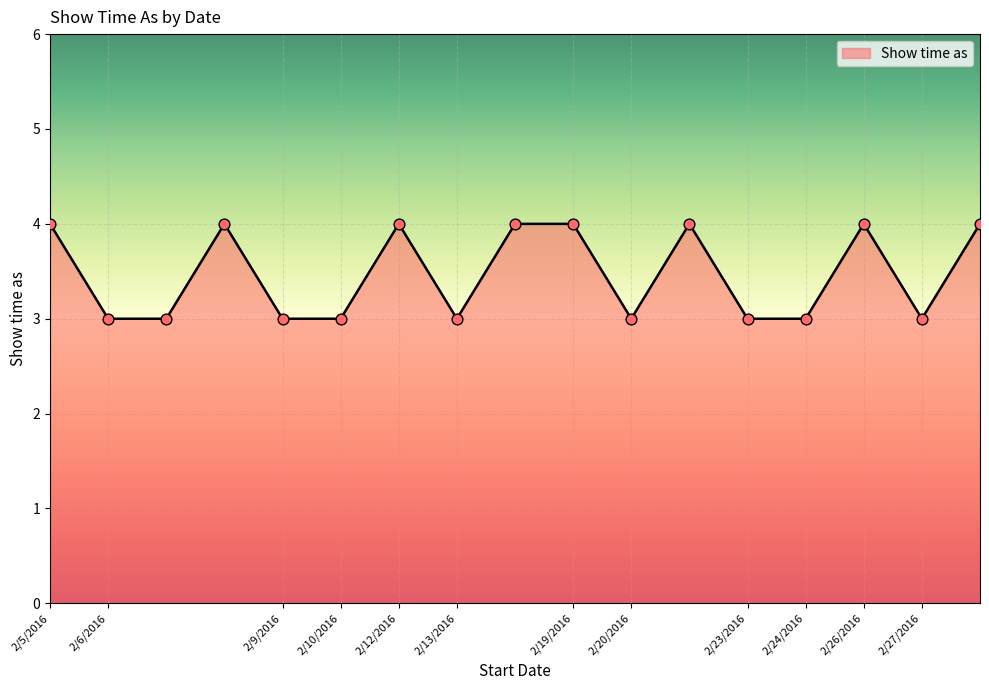

What is the greatest value displayed?

4